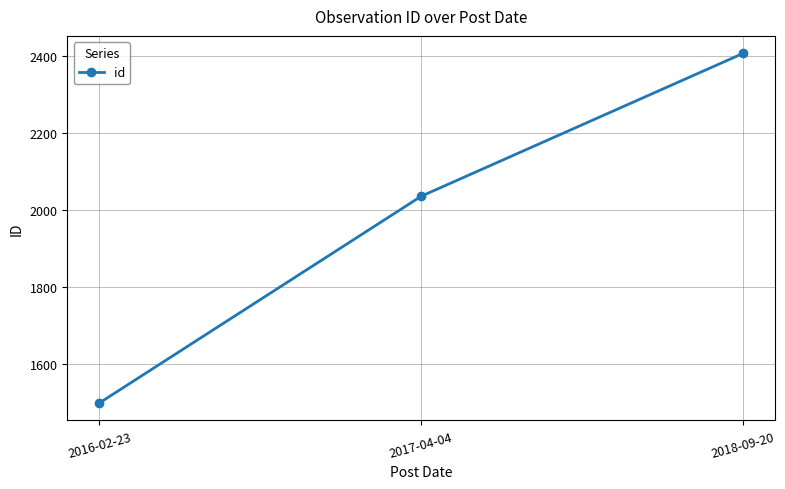

What is the average value?

1980